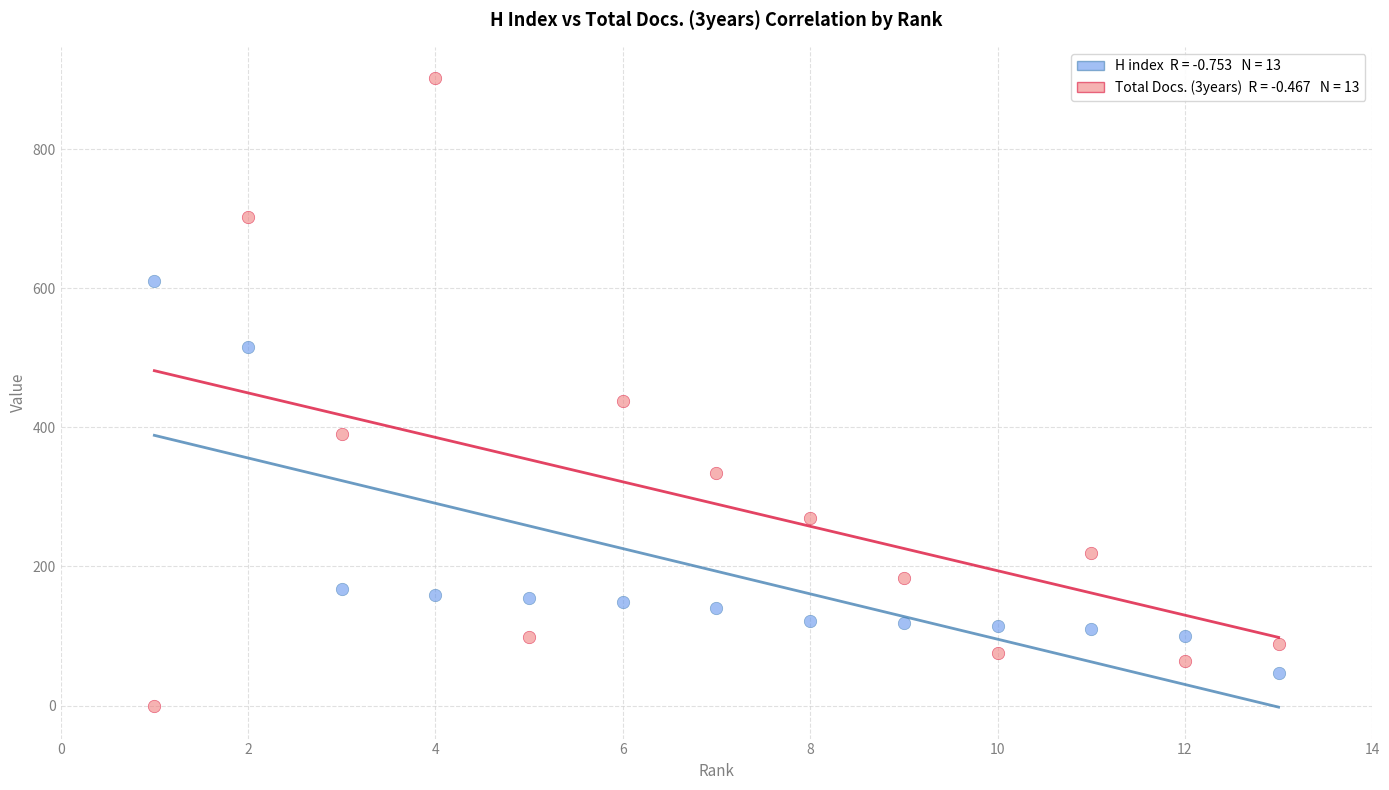

Across all data points, what is the range of X values (max minus min)?

12